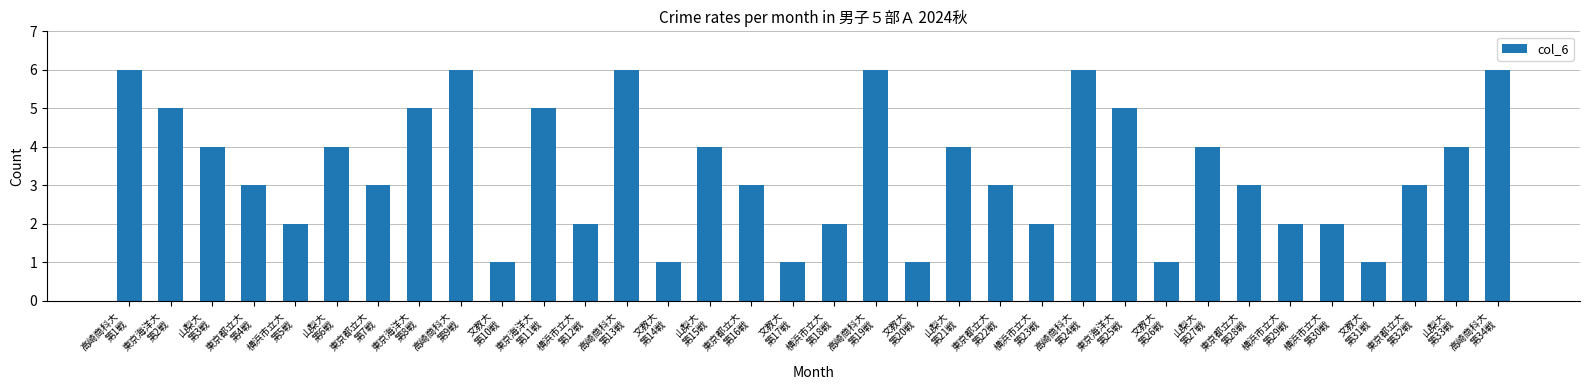

What is the smallest value displayed?

1